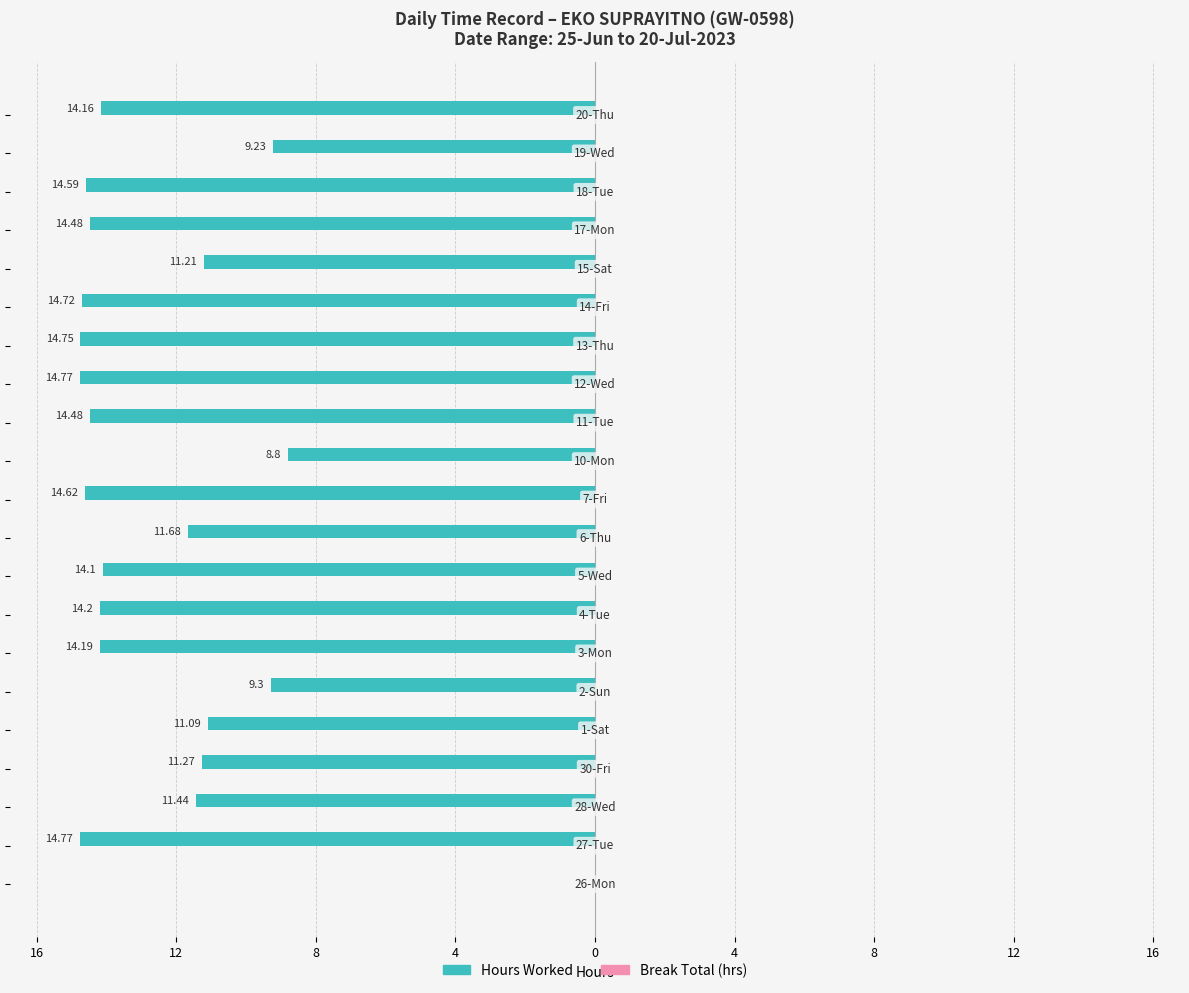

Are the bars horizontal?

Yes